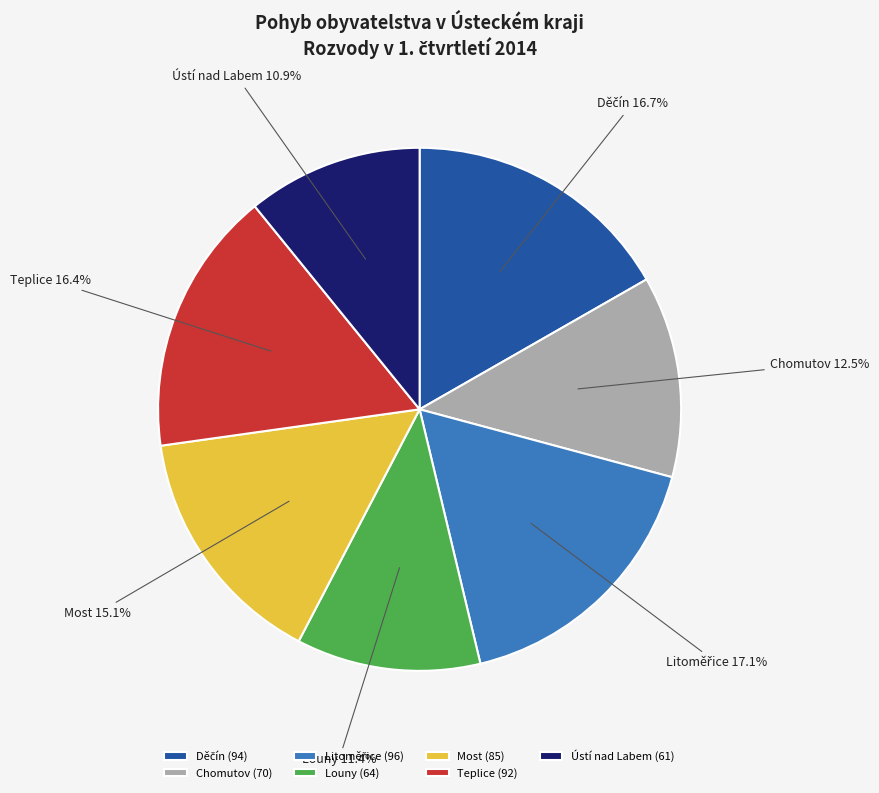

True or false: Ústí nad Labem accounts for 11% of the total.

True